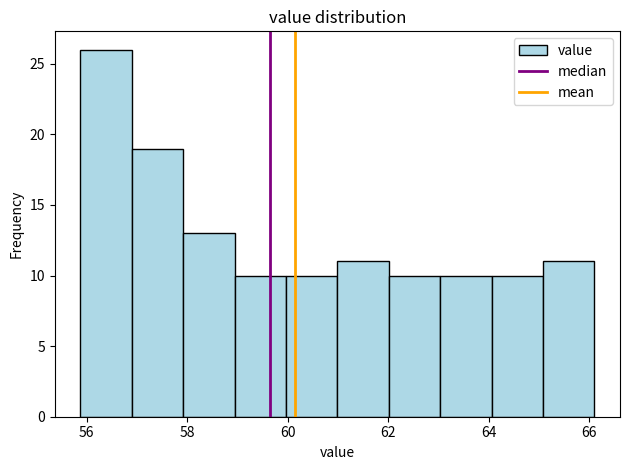

What is the height of the bar covering 64.0 to 65.0 on the x-axis? Neither the bar edges nor the heights are printed on the chart, so give them approximately, as read against the axes.

10